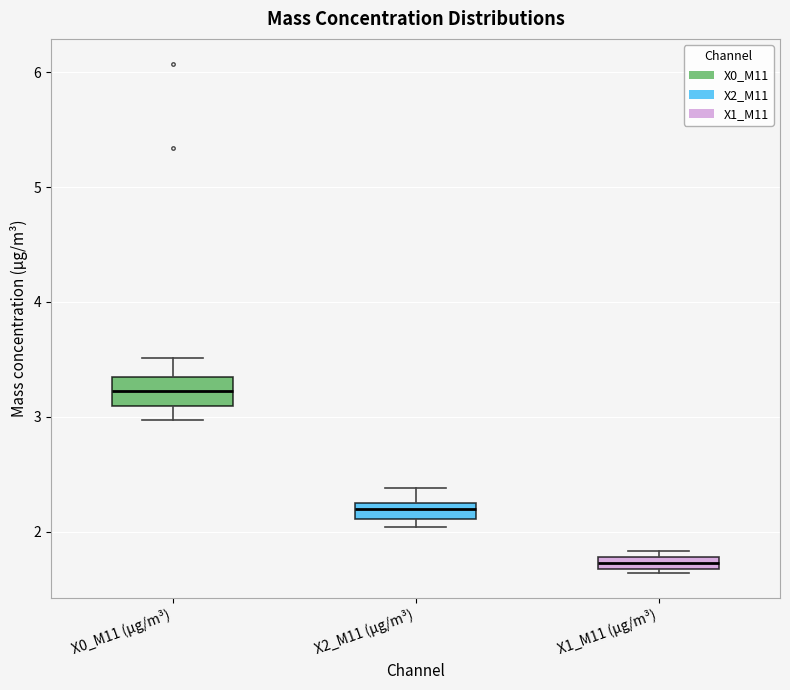

Which box's median line is the highest?

X0_M11 (μg/m³)